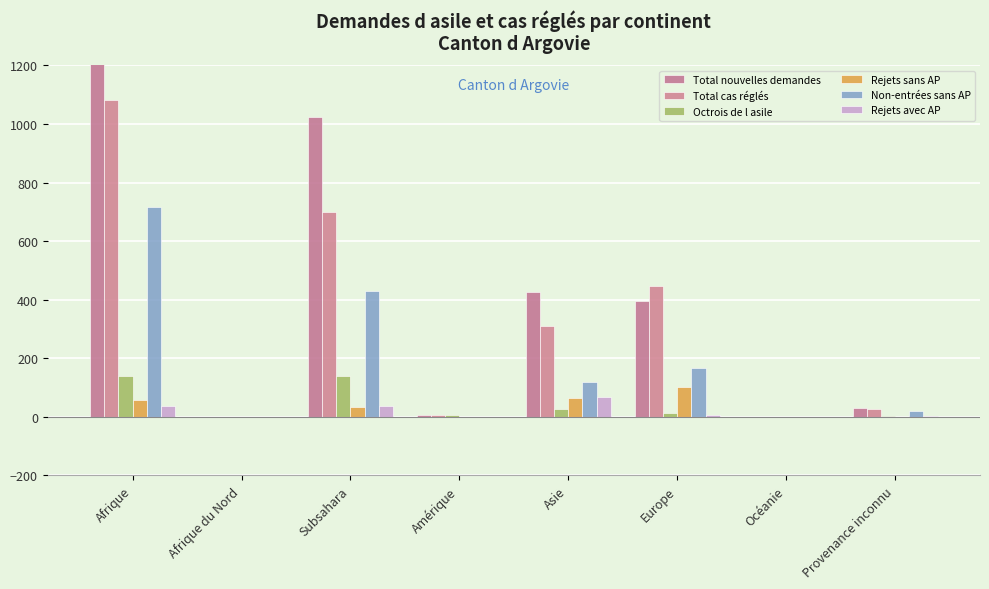

Where does the Total cas réglés series first go above 309?

Afrique